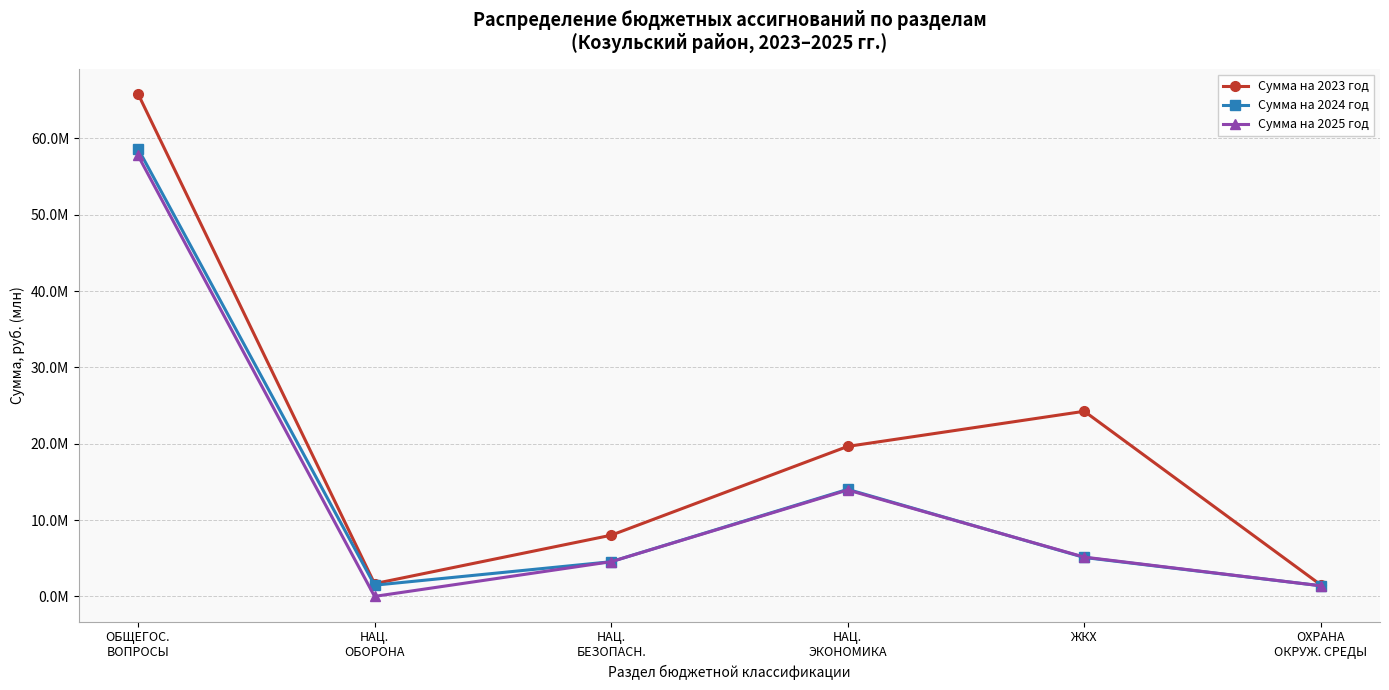

At which category does Сумма на 2024 год reach its first local valley?

НАЦ.
ОБОРОНА